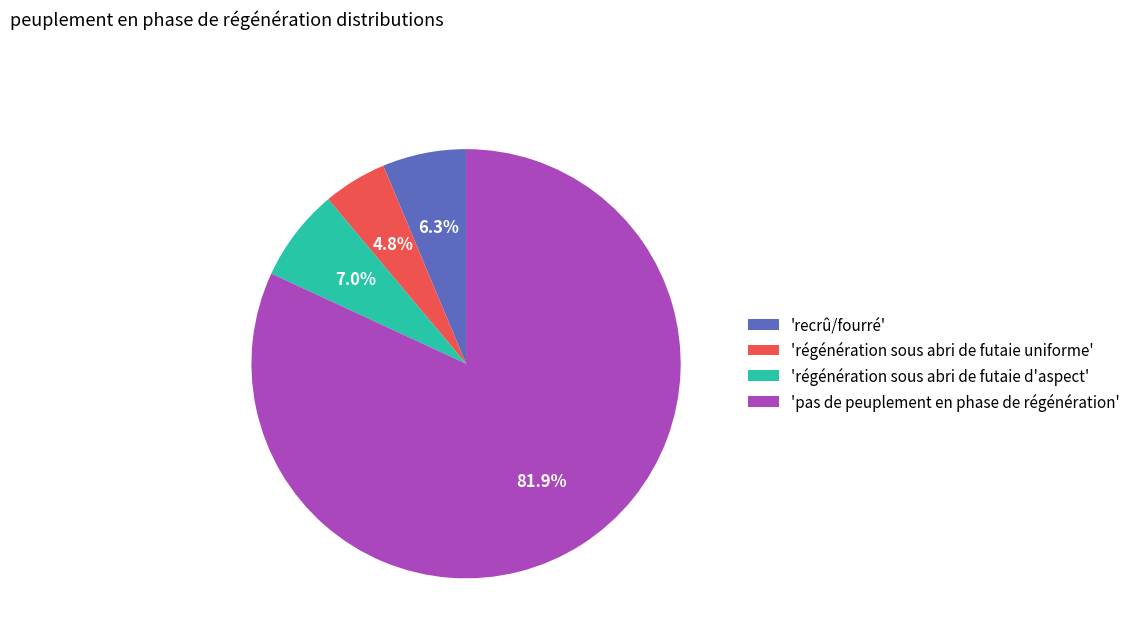

Is there a majority slice in this chart?

Yes